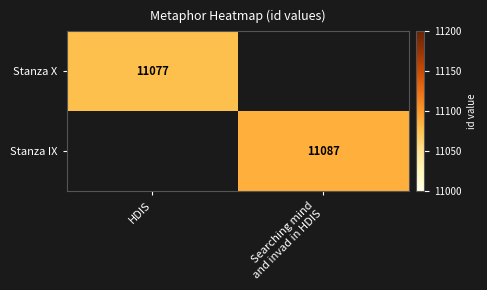

The Stanza X series shows 11077 at HDIS. True or false?

True